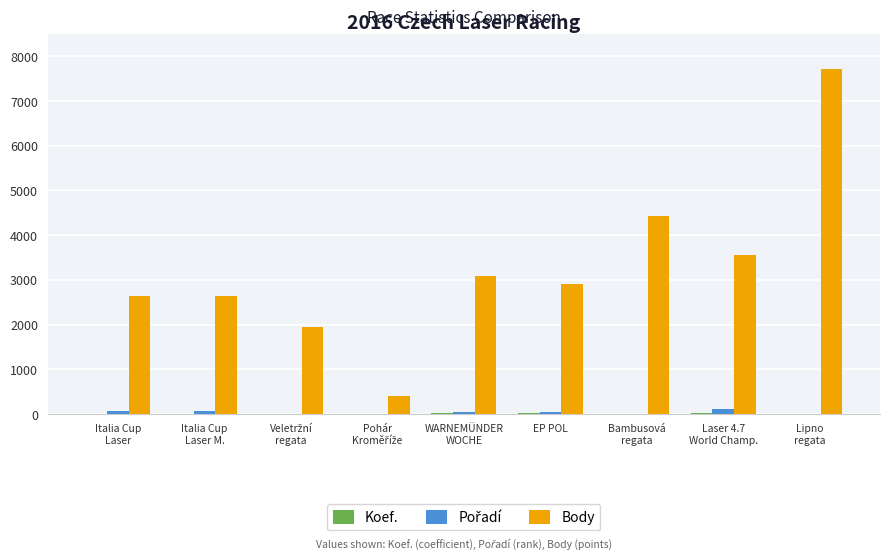

Which series has the largest total across all categories?

Body